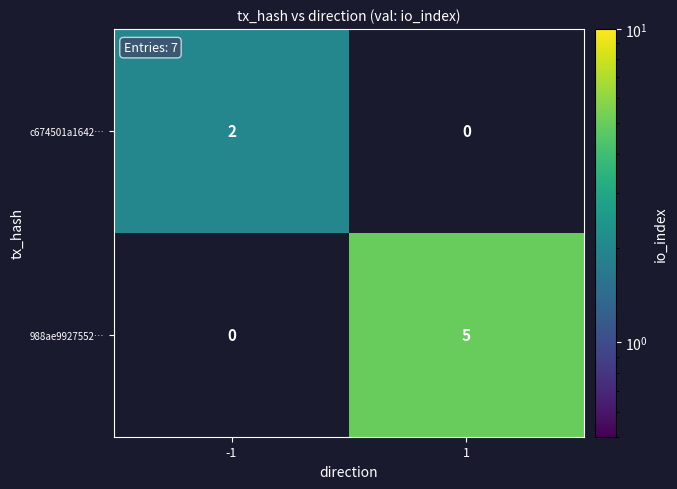

The value of c674501a1642… at -1 is 2. True or false?

True